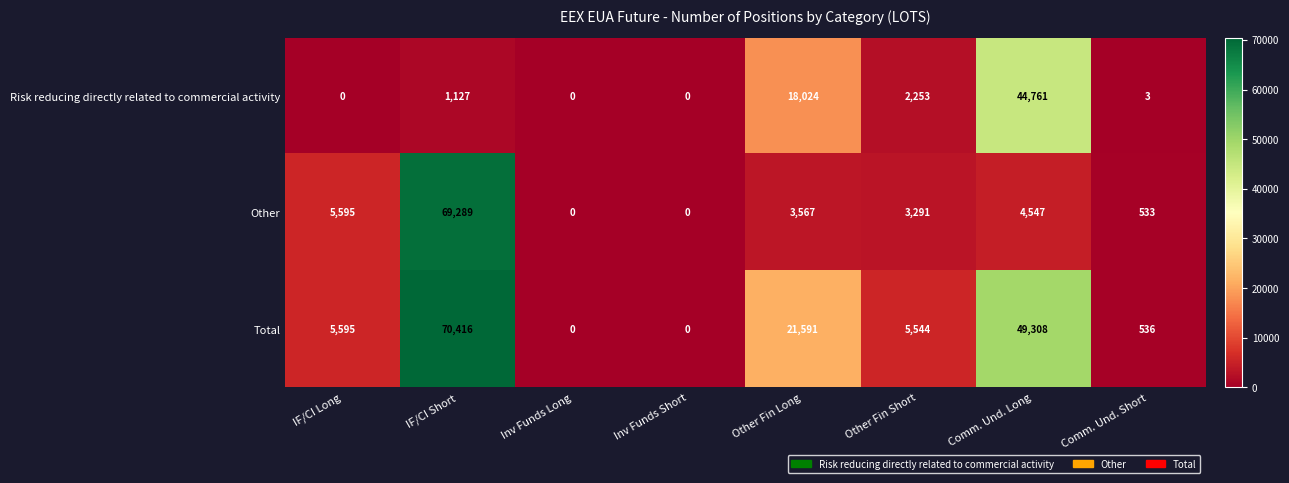

How many series are shown in this chart?

3